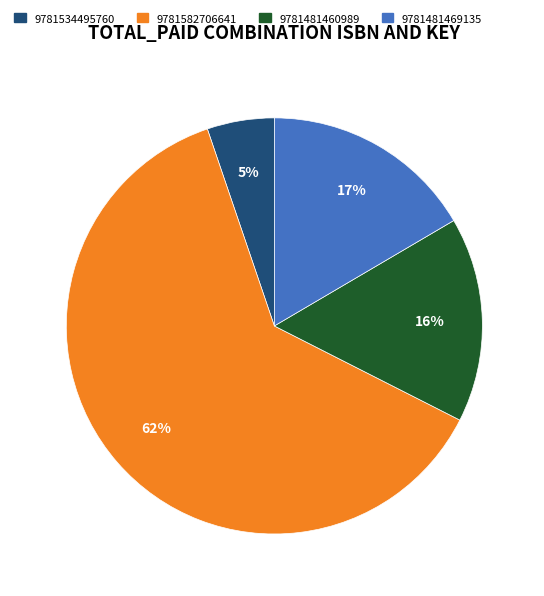

Combined, do 9781481469135 and 9781534495760 account for over 50%?

No